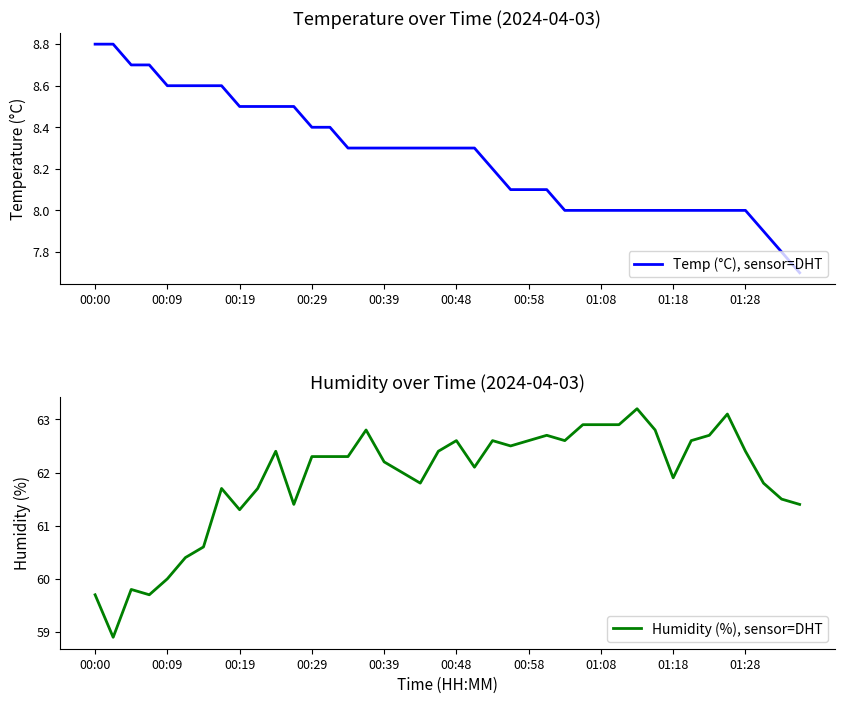

What is the minimum value for Temp (°C), sensor=DHT?

7.7